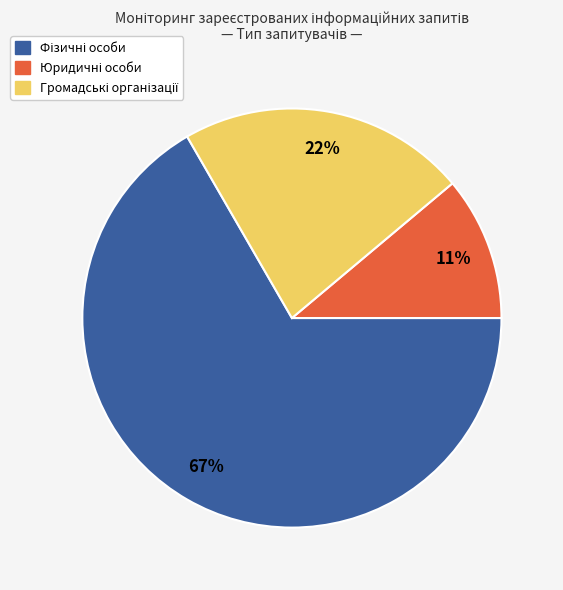

To the nearest percent, what is the difference between the largest and smallest slice percentages?

56%